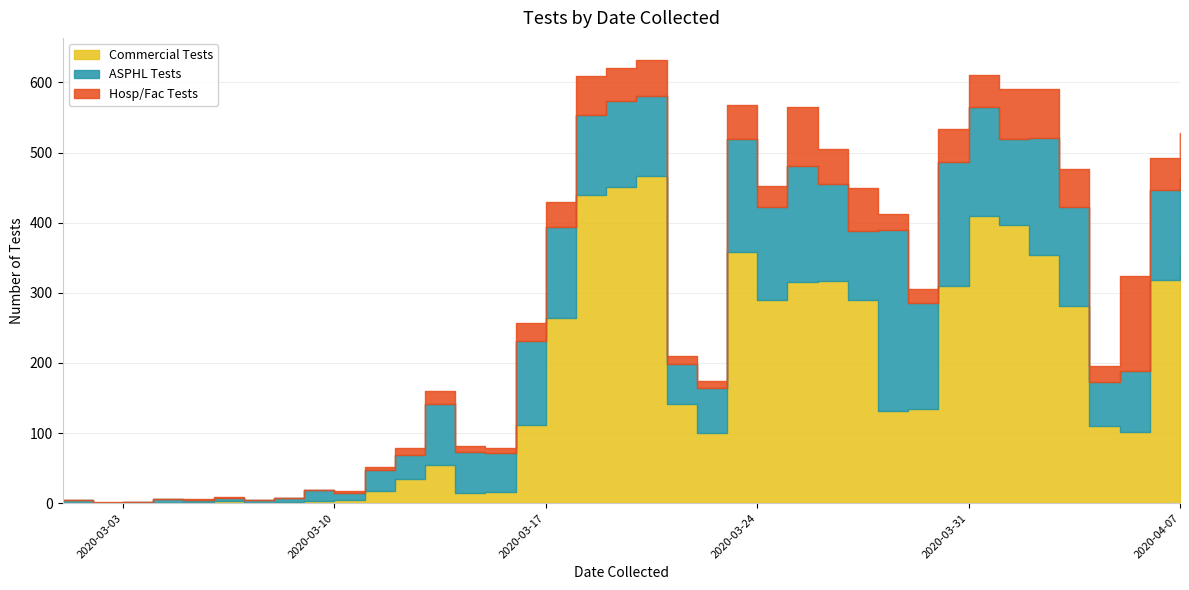

What are all the series names shown in the legend?

Commercial Tests, ASPHL Tests, Hosp/Fac Tests